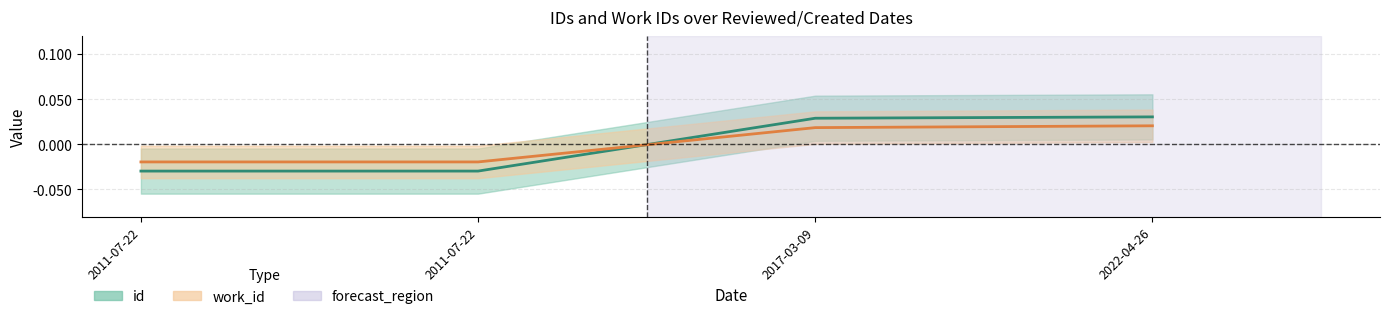

How many values in the id series are below 0?

2